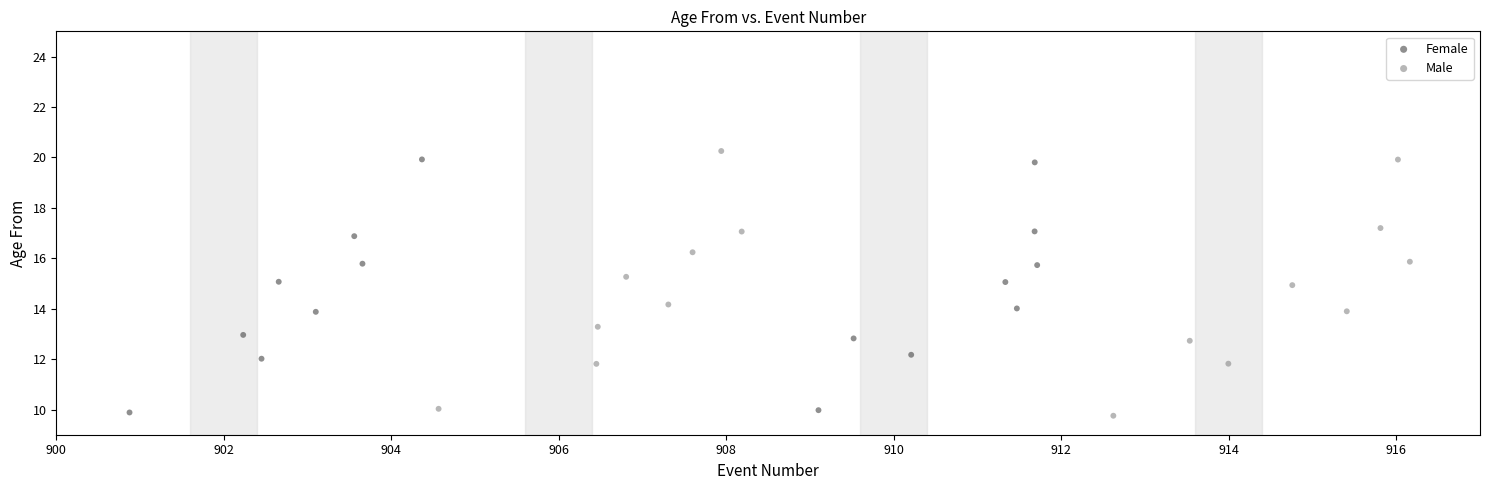

Which series has the largest Y range (max minus min)?

Male